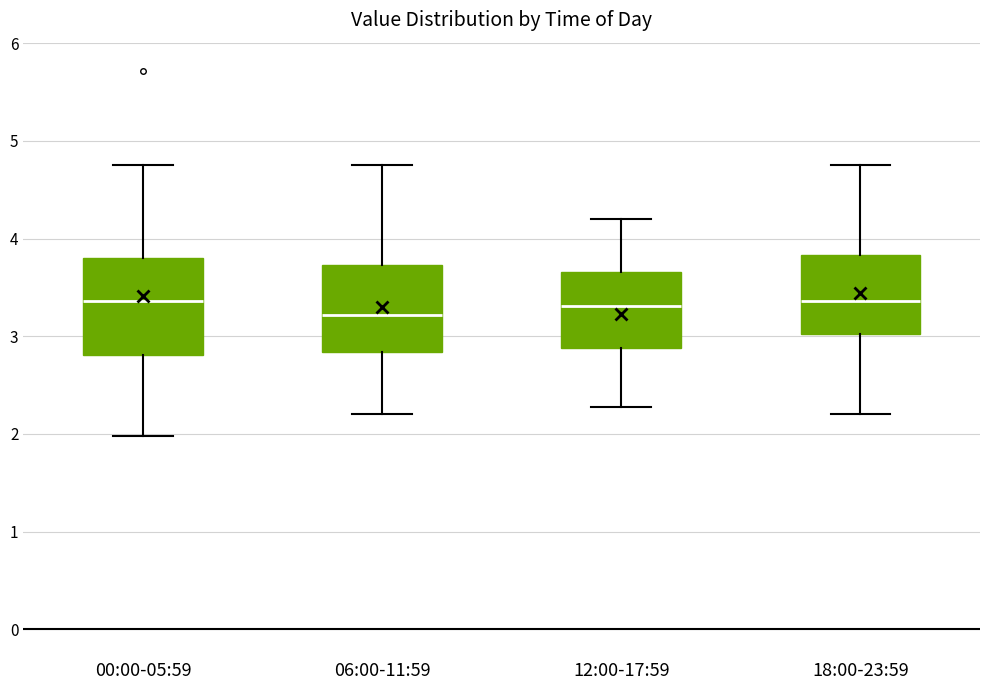

Reading left to right, read every box against the y-axis: the position of its median line, the range the box covers, and the ends of its whiskers. The values are not printed on the chart, so give them approximately, as read against the axis.

00:00-05:59: median 3.4, box 2.8 to 3.8, whiskers 2.0 to 4.8
06:00-11:59: median 3.2, box 2.8 to 3.7, whiskers 2.2 to 4.8
12:00-17:59: median 3.3, box 2.9 to 3.7, whiskers 2.3 to 4.2
18:00-23:59: median 3.4, box 3.0 to 3.8, whiskers 2.2 to 4.8